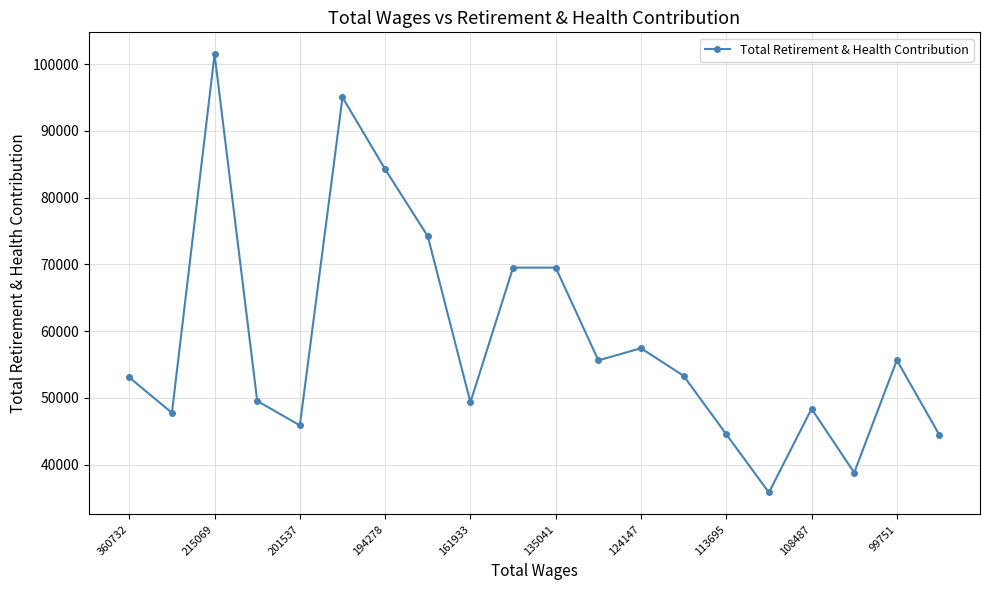

What is the average value?

58673